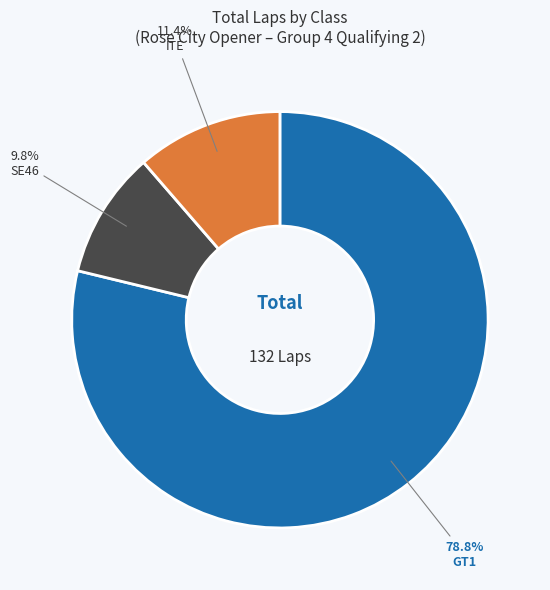

Is there a majority slice in this chart?

Yes